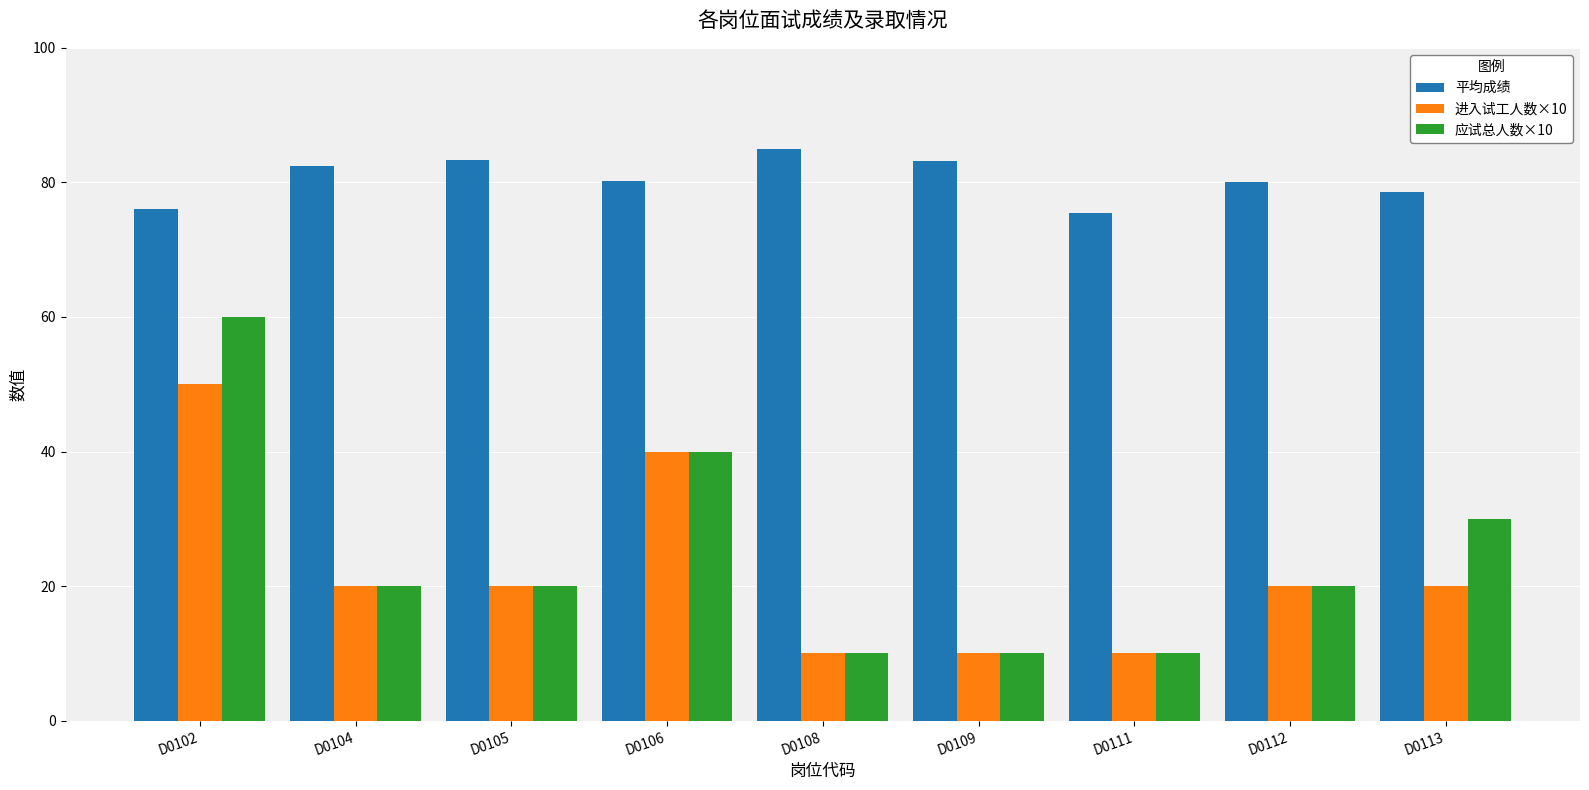

How many 应试总人数×10 values are between 10 and 30?

7